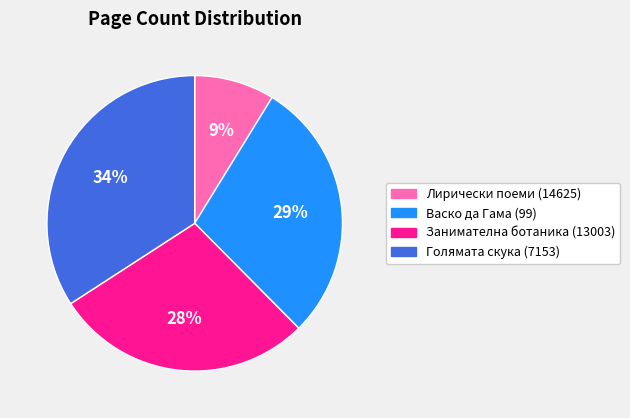

How many slices are in this pie chart?

4